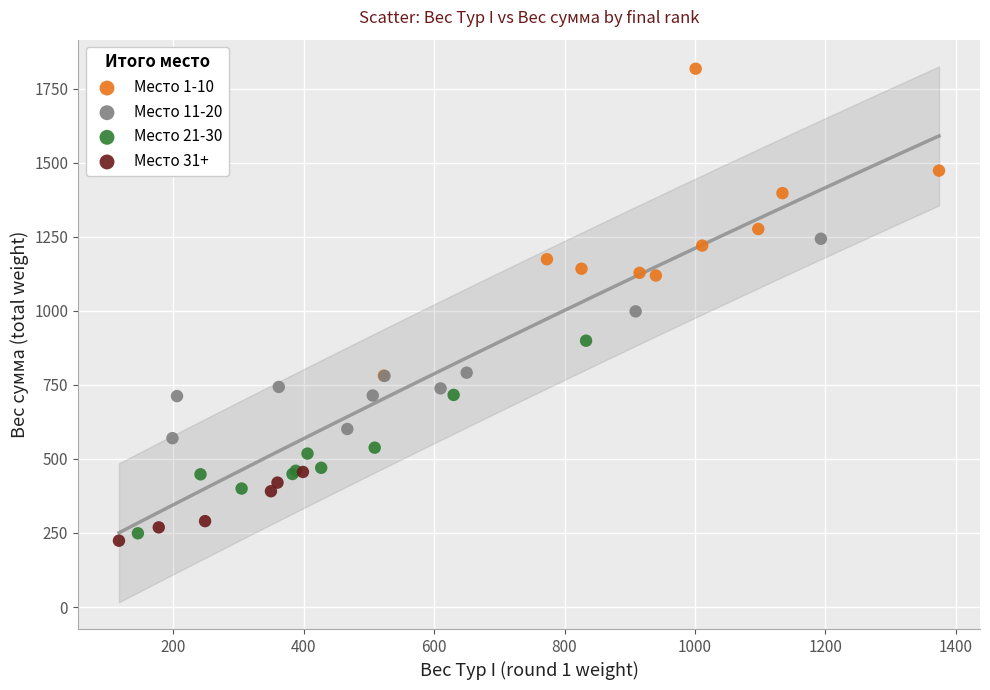

Which series contains the lowest Y value?

Место 31+